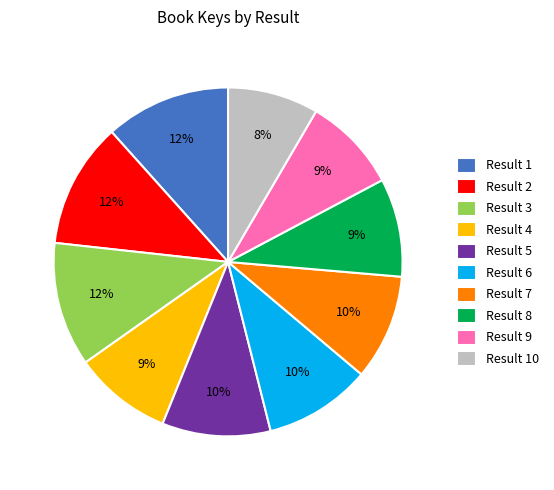

Does any single category account for the majority?

No